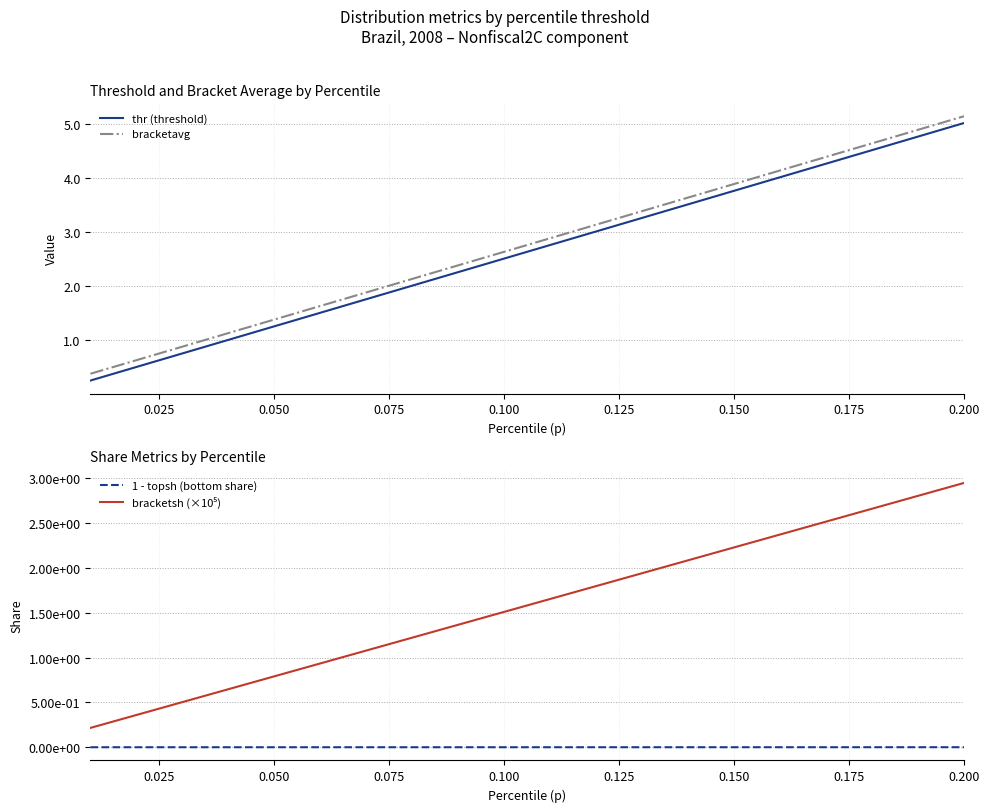

True or false: 1 - topsh (bottom share) and bracketavg cross at least once.

False